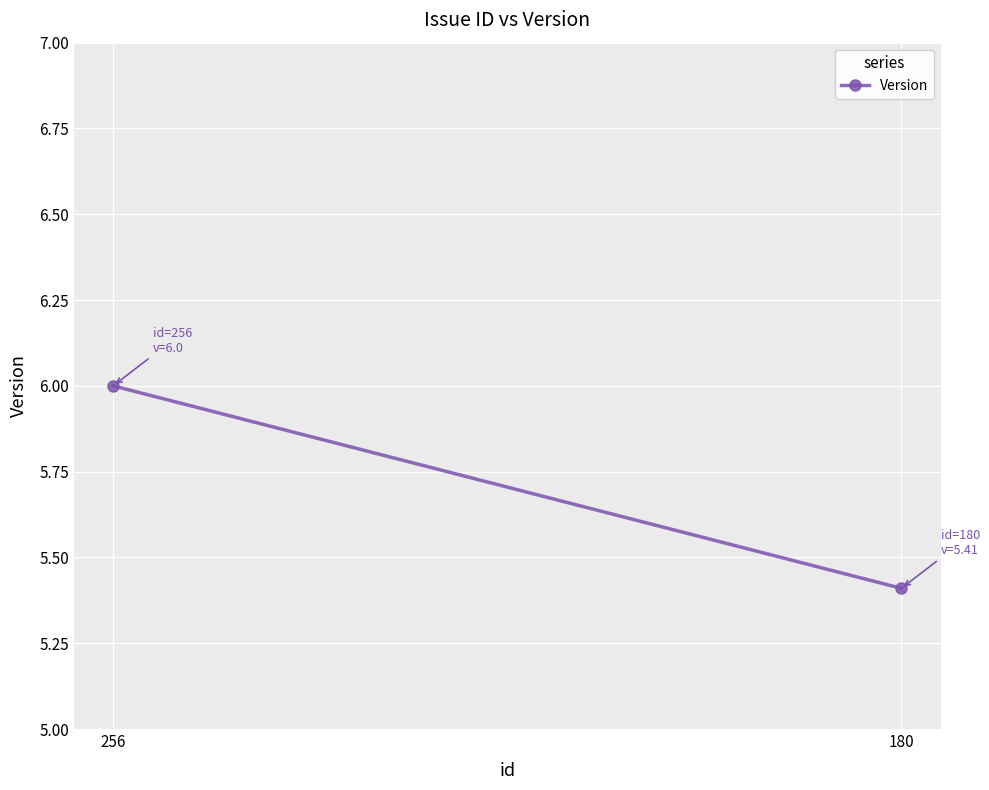

Rank the categories by value from highest to lowest.

256, 180